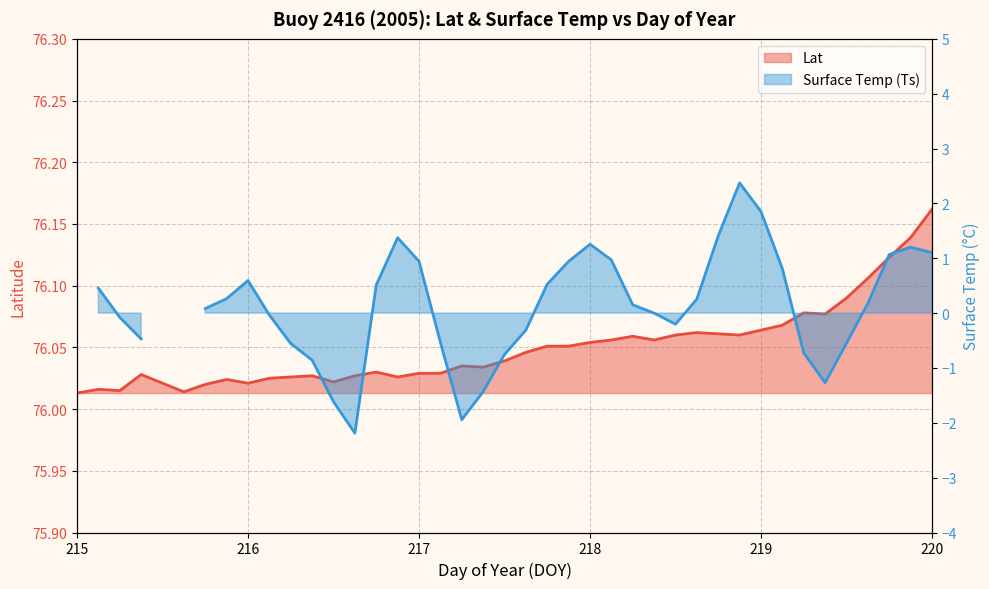

Is it true that the value at 219.5 is 76.1?

True